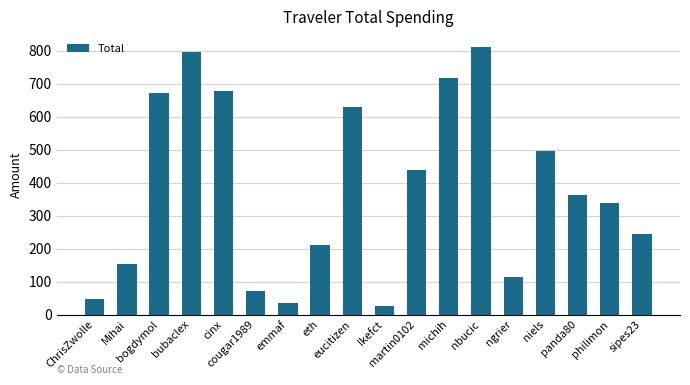

The value at ngrier is 74.1. True or false?

False